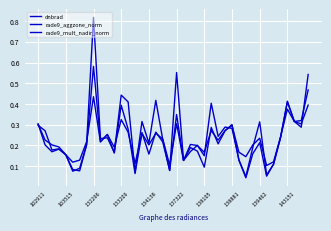

How many categories are shown in the chart?

40